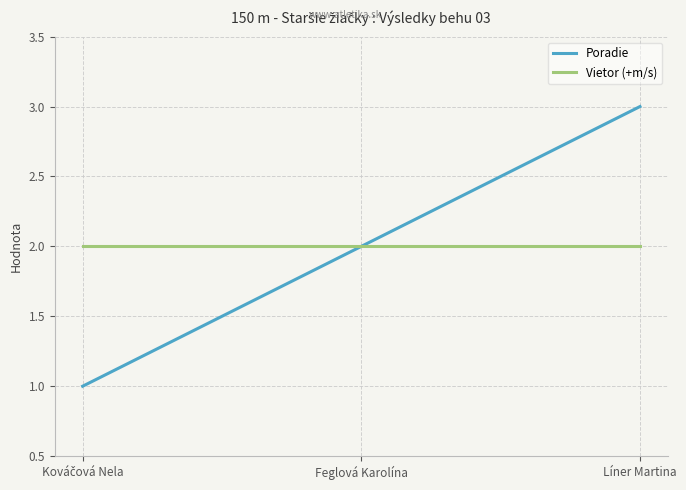

Which label corresponds to the largest value in the chart?

Líner Martina